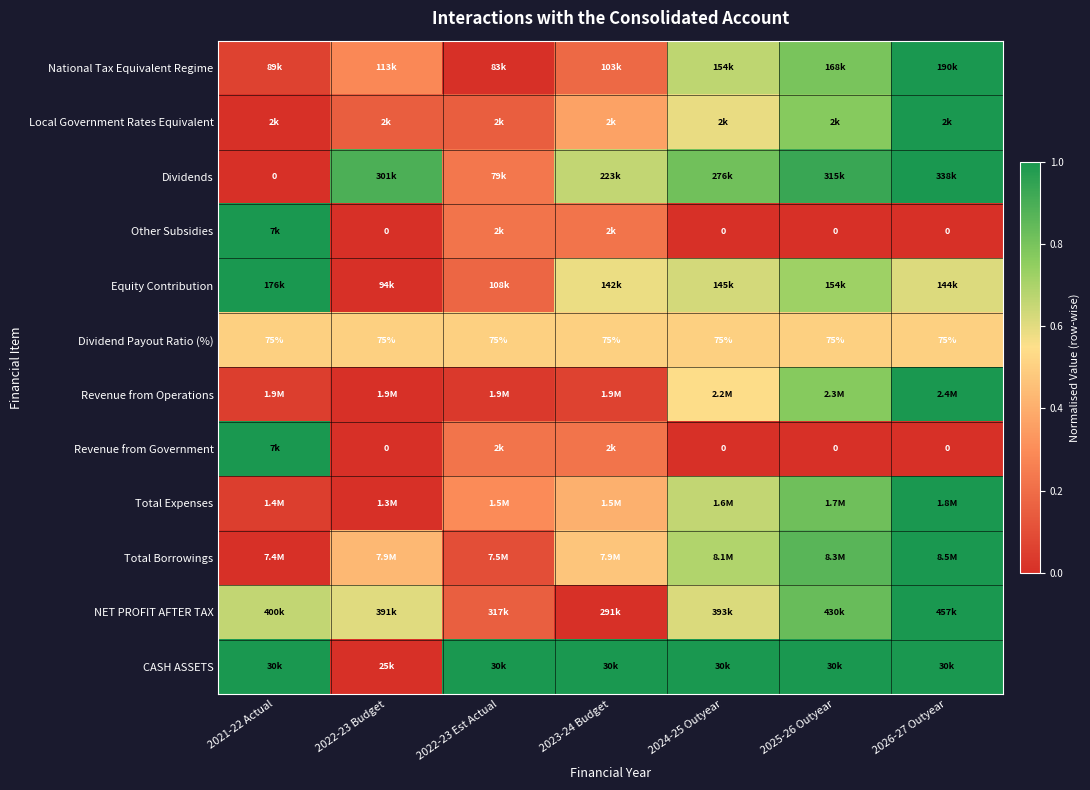

At which label does Dividends reach its peak?

2026-27 Outyear